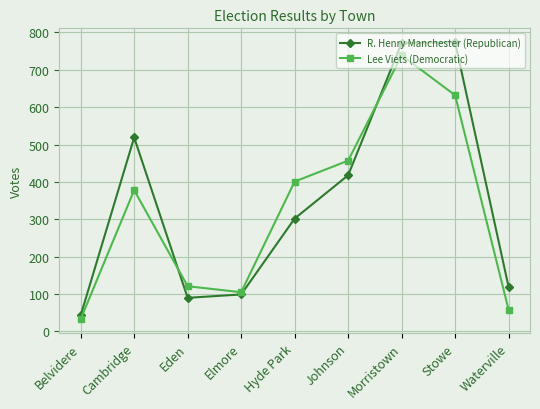

What is the label of the 4th point from the left?

Elmore